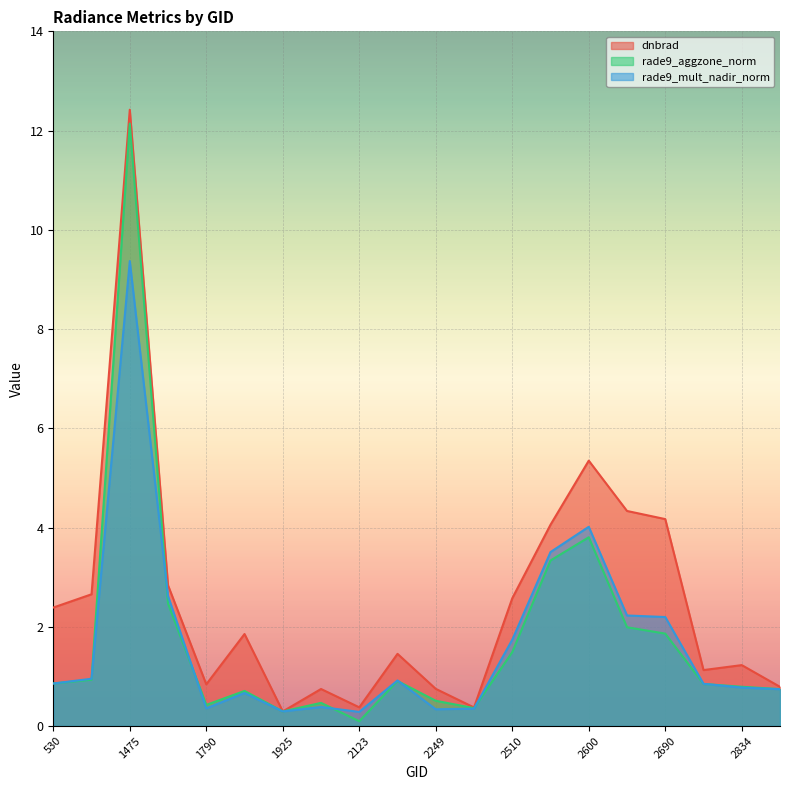

What are all the series names shown in the legend?

dnbrad, rade9_aggzone_norm, rade9_mult_nadir_norm